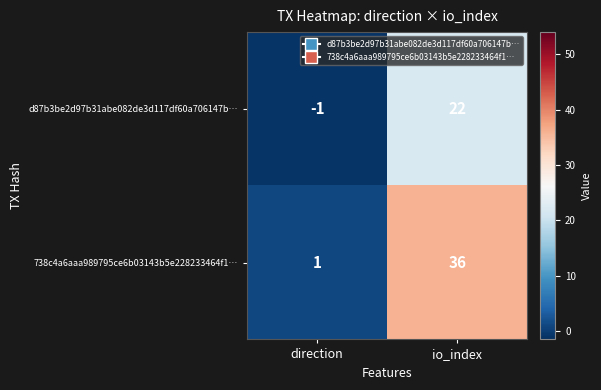

Where is 738c4a6aaa989795ce6b03143b5e228233464f1… nearest to the value 18?

direction